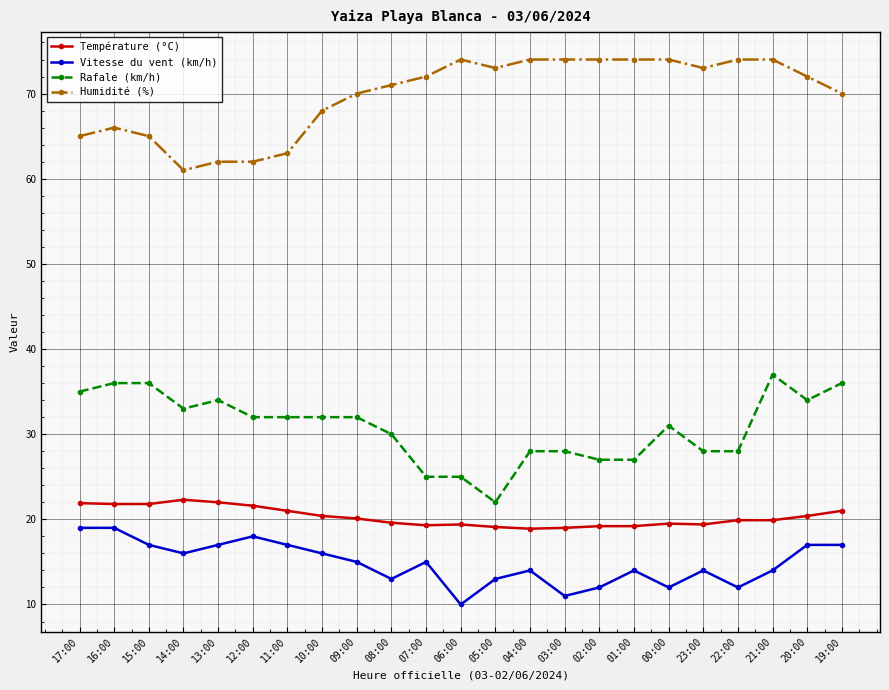

True or false: Vitesse du vent (km/h) and Humidité (%) cross at least once.

False